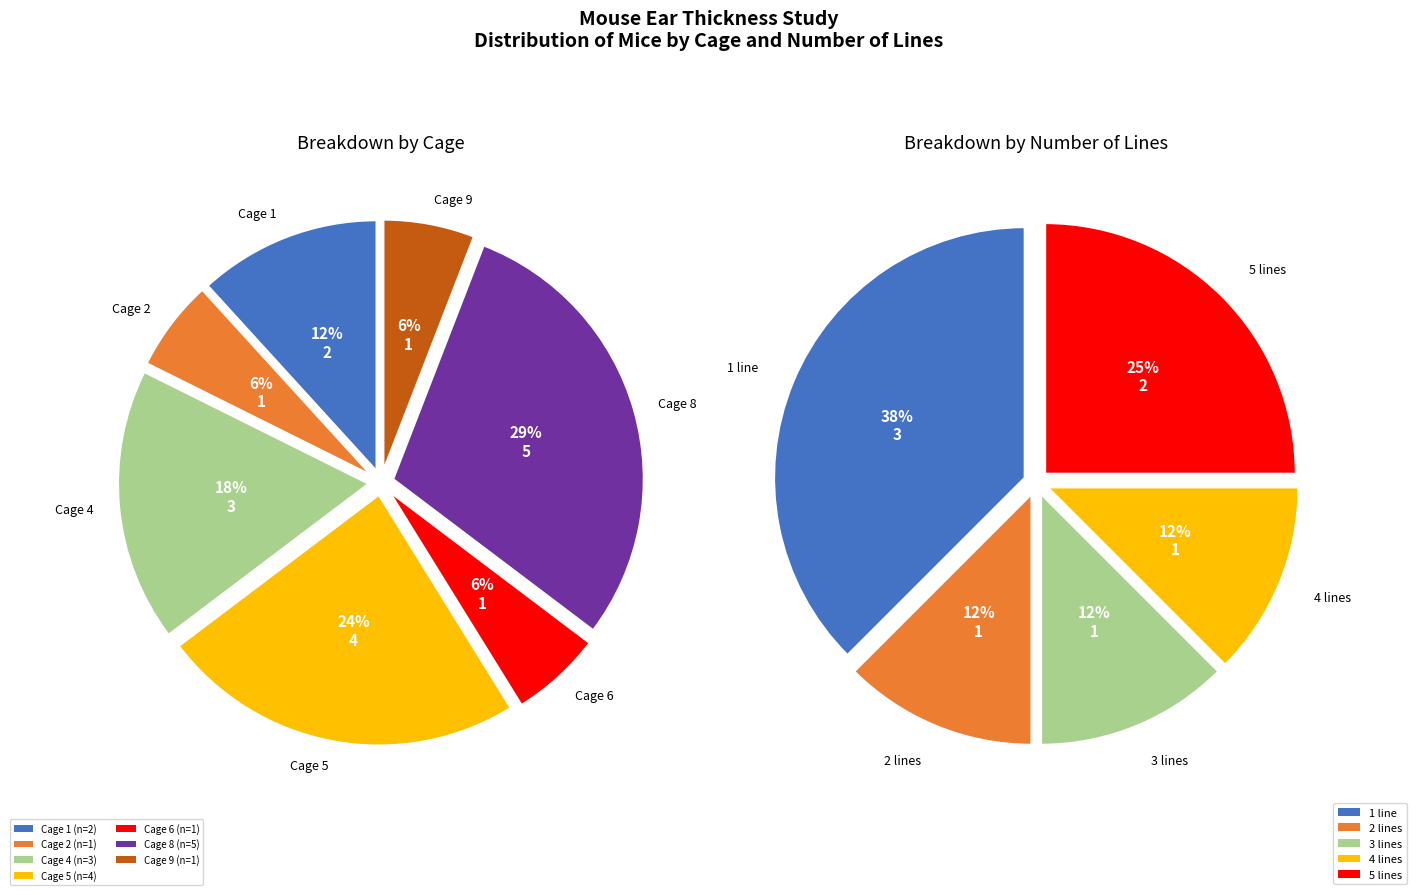

Is there a majority slice in this chart?

No